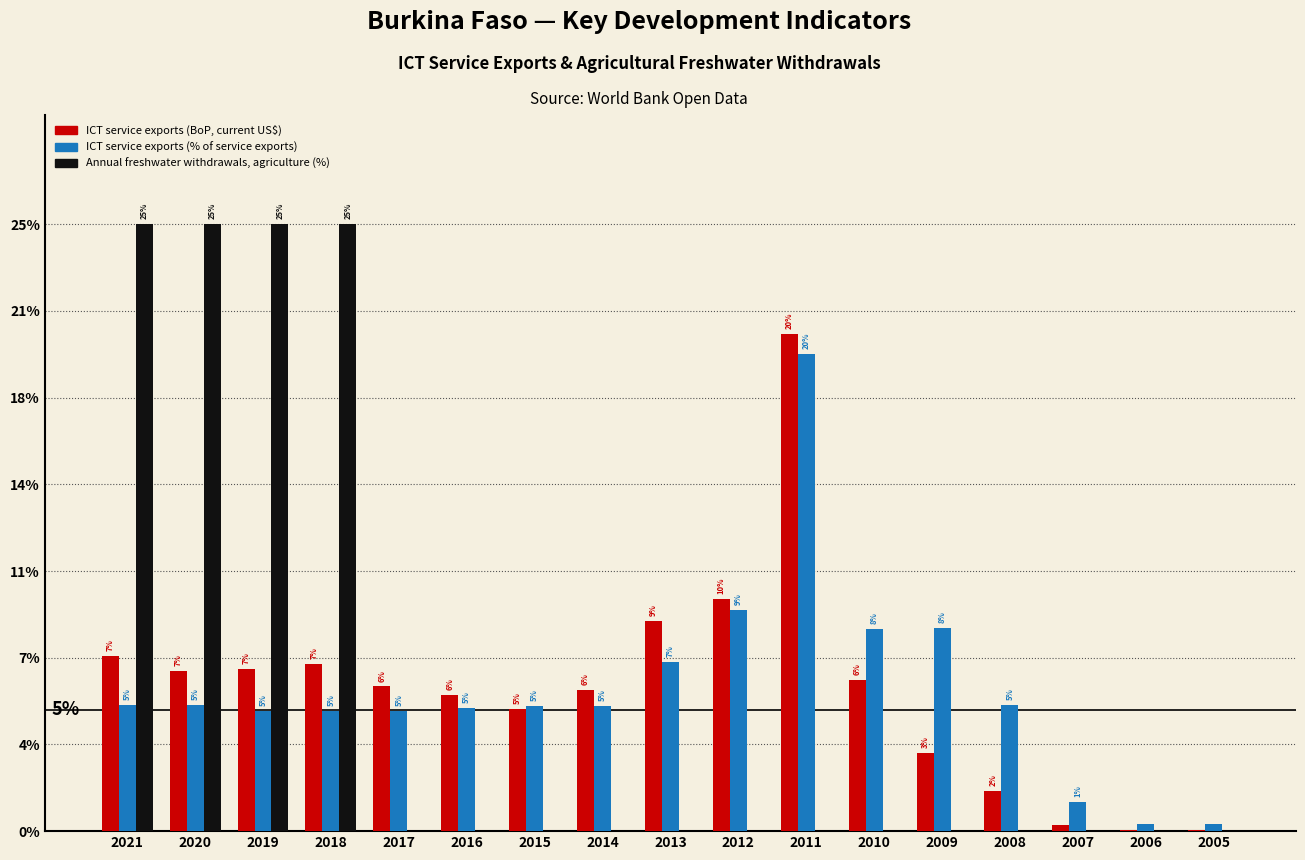

Which series has the largest total across all categories?

ICT service exports (BoP, current US$)